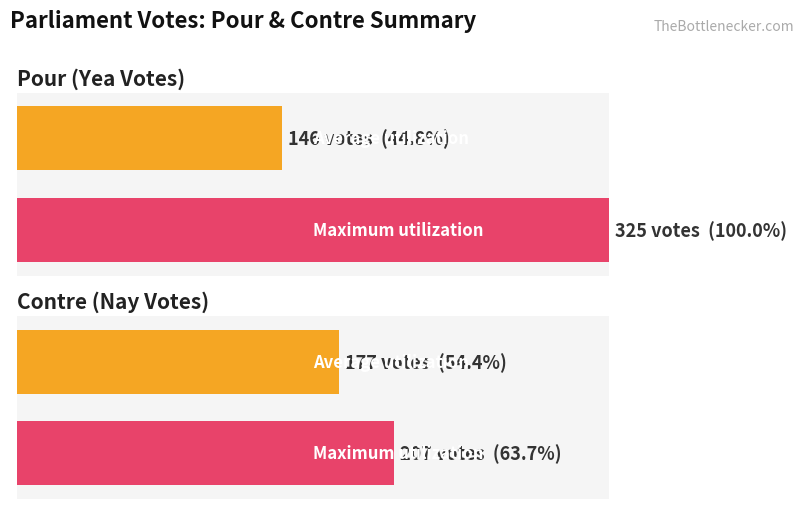

What is the value of the Contre bar at the 17th from the left?

206